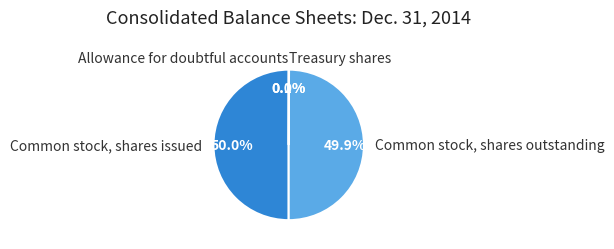

What percentage is the Common stock, shares issued slice, to the nearest percent?

50%